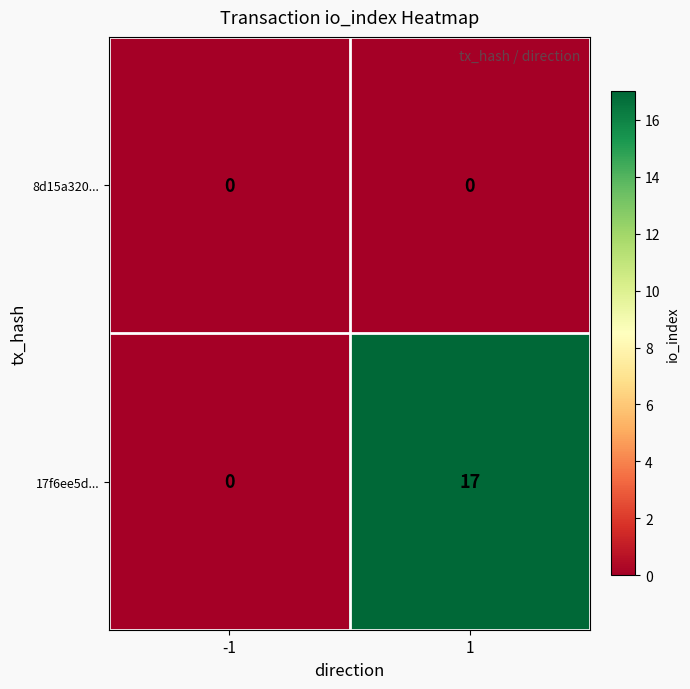

The 8d15a320... series shows 0 at -1. True or false?

True